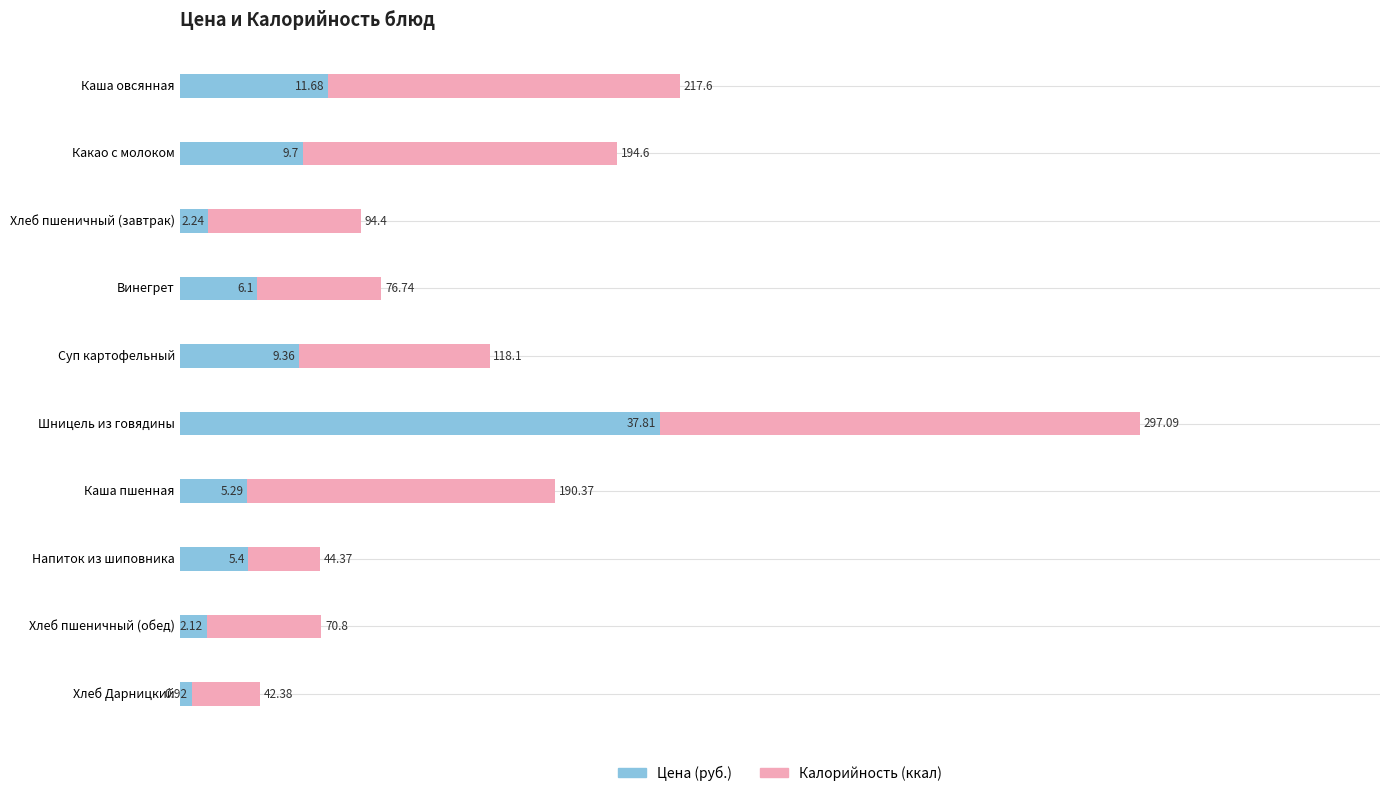

At which category is the sum across all series the highest?

Шницель из говядины